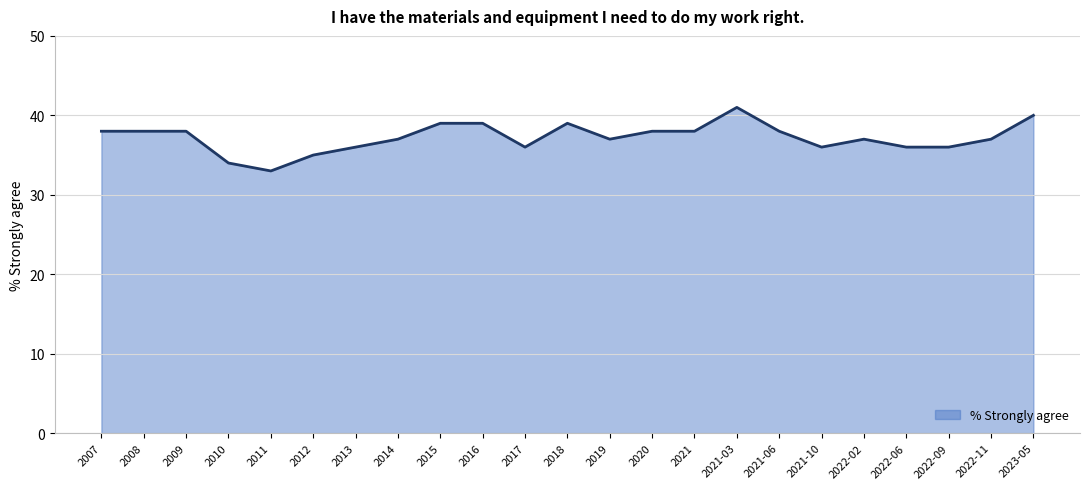

What is the sum of the values at 2022-09 and 2009?

74